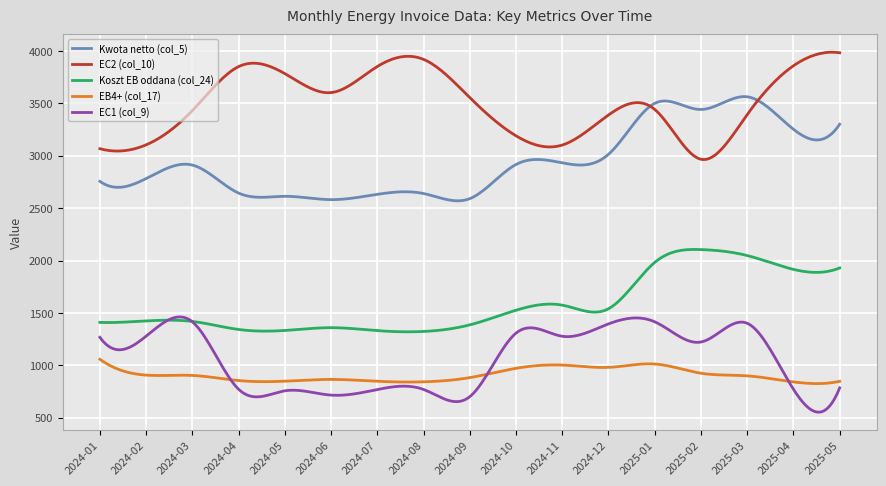

What is the difference between the maximum and minimum values in the Koszt EB oddana (col_24) series?

786.6